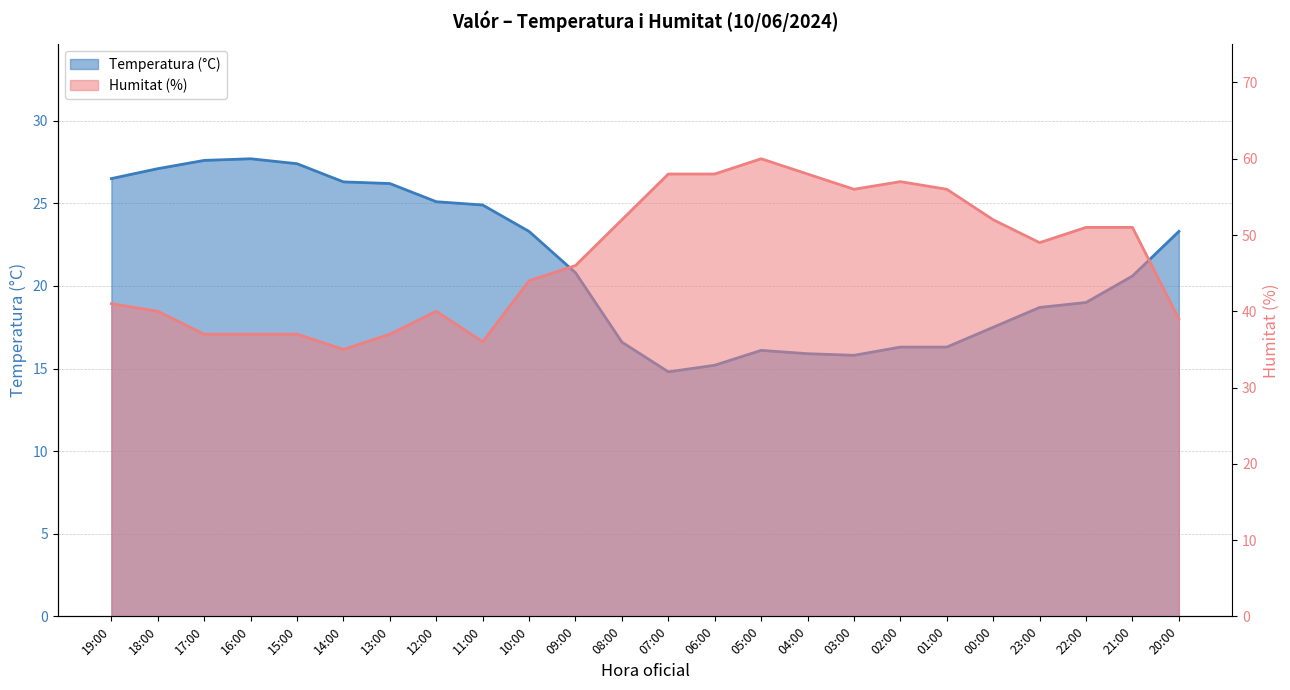

At which label does Humitat (%) first exceed 49?

08:00